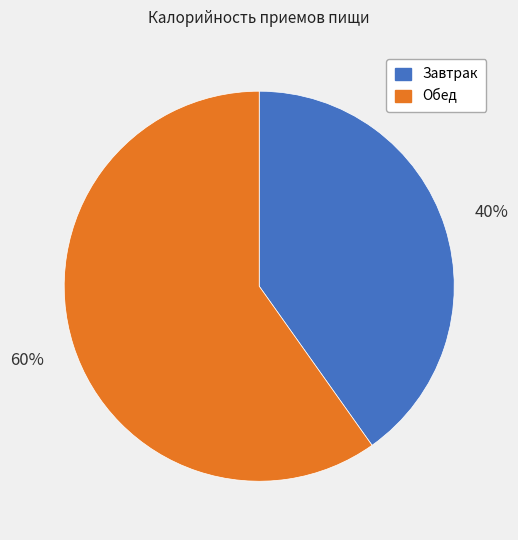

Does Обед represent more than half of the total?

Yes